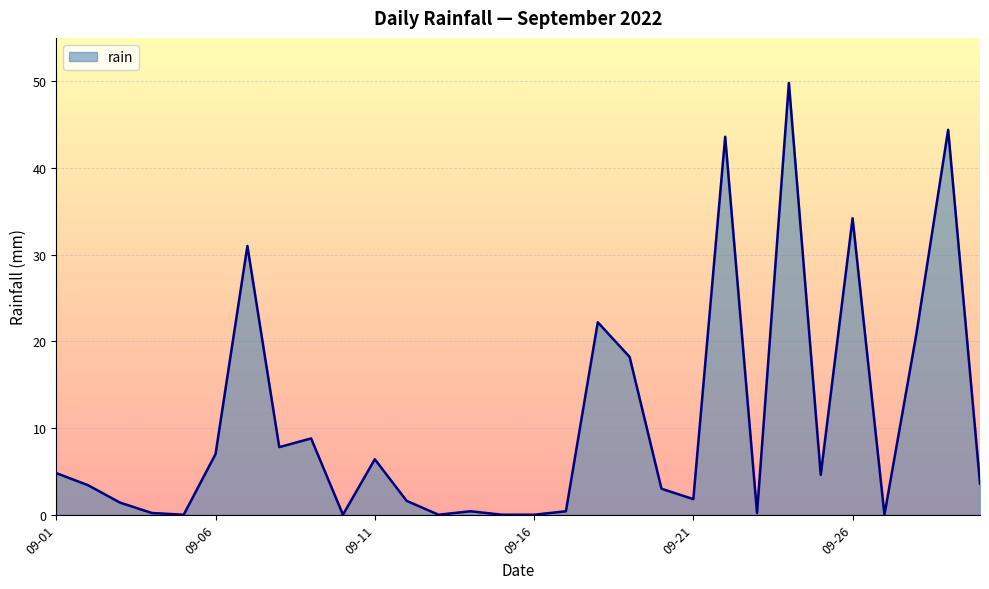

What is the maximum value shown in the chart?

49.8